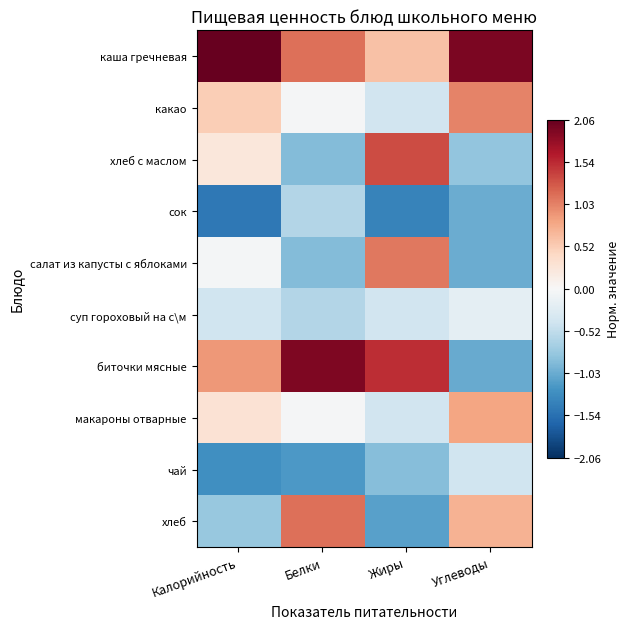

What is the difference between the highest and lowest values at Углеводы?

3.0